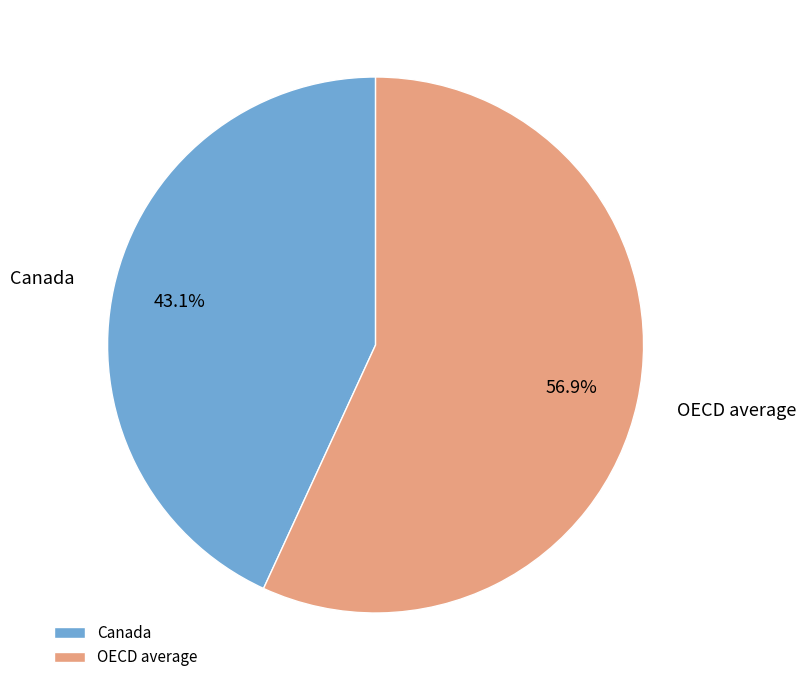

To the nearest percent, what is the difference between the OECD average and Canada slice percentages?

14%